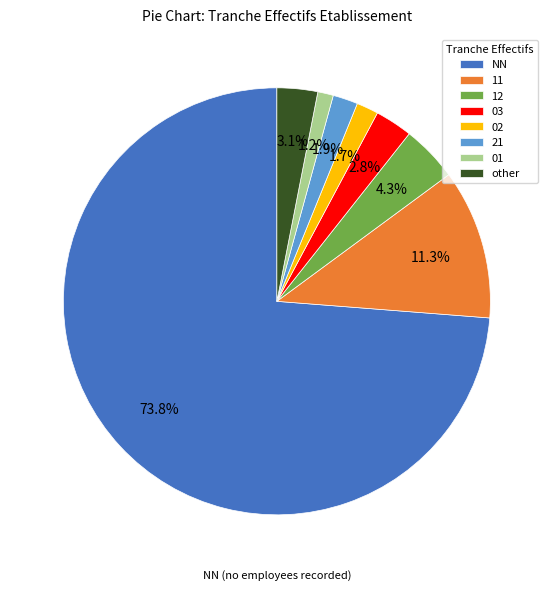

True or false: NN accounts for 88% of the total.

False